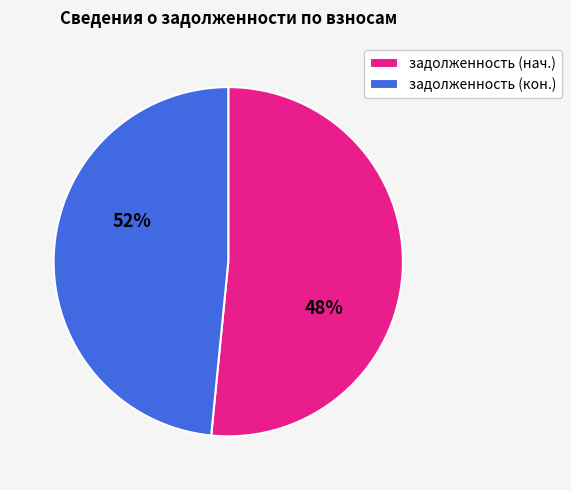

Is there any slice that represents more than half of the pie?

Yes